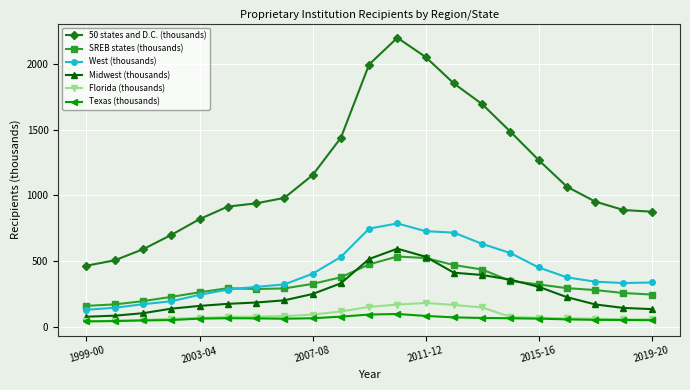

Which series has the widest spread of values?

50 states and D.C. (thousands)